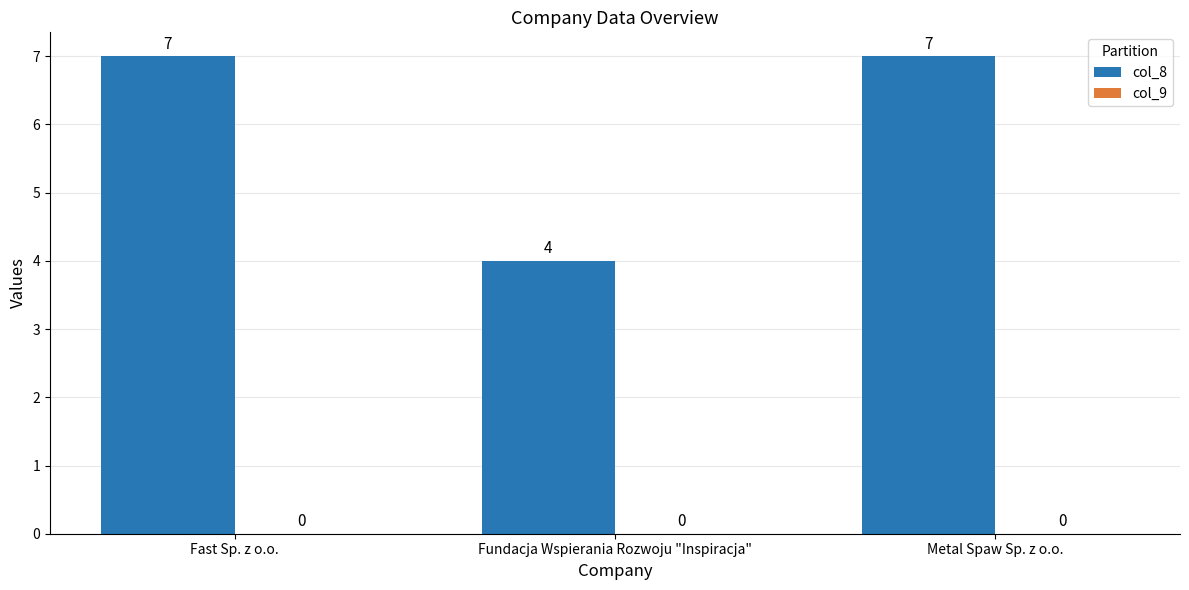

Reading left to right, extract all data points from this chart.

7	4	7